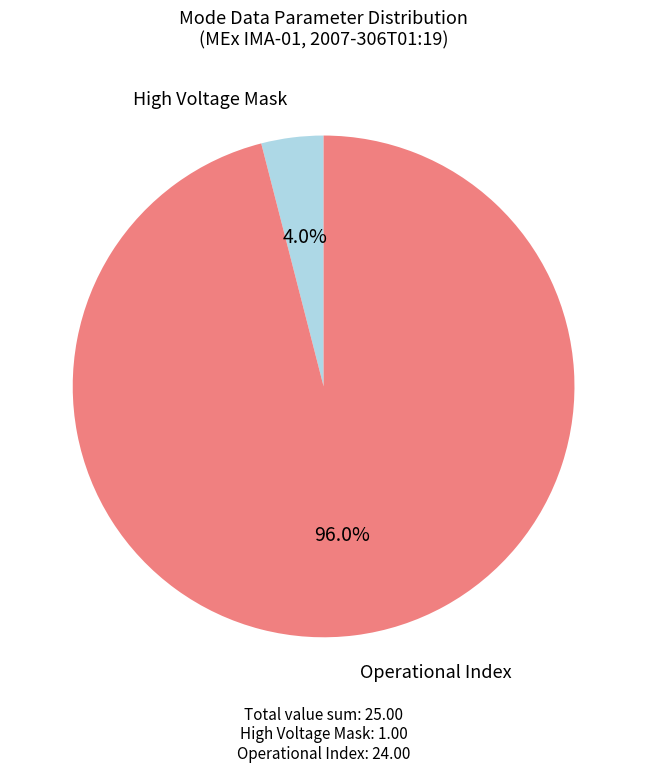

Do High Voltage Mask and Operational Index together represent more than half of the pie?

Yes